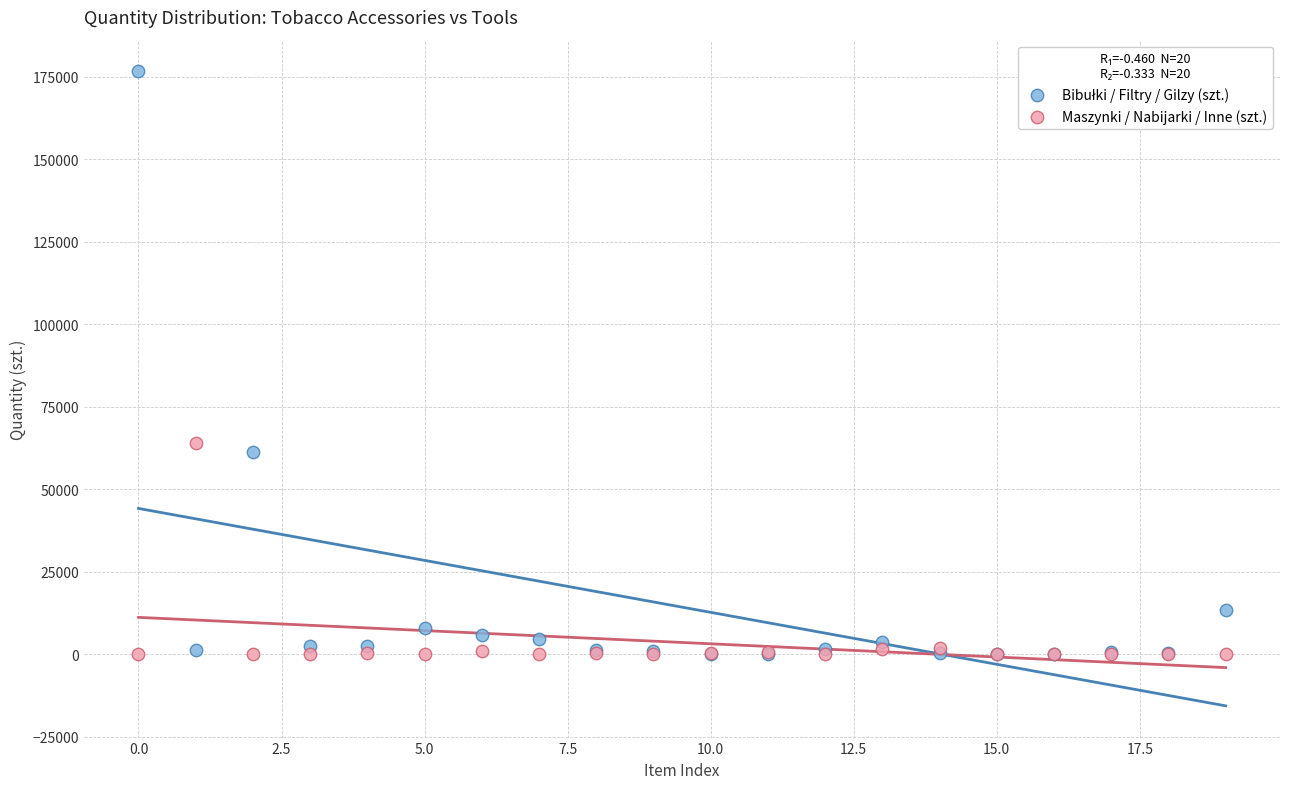

Across all series, what Y value is closest to 88344?

63888